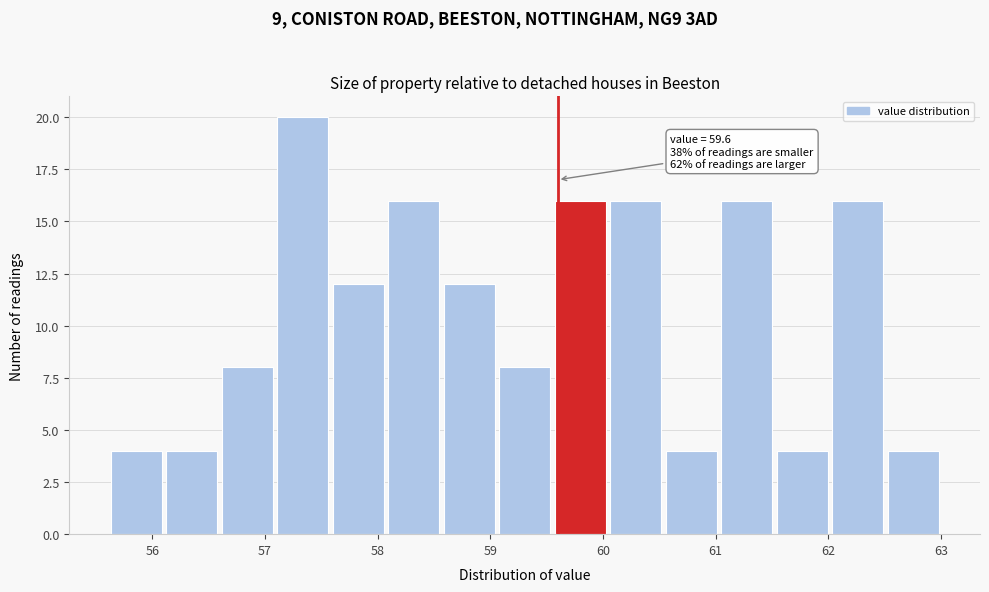

Which range on the x-axis has the tallest bar?

57.1 to 57.6